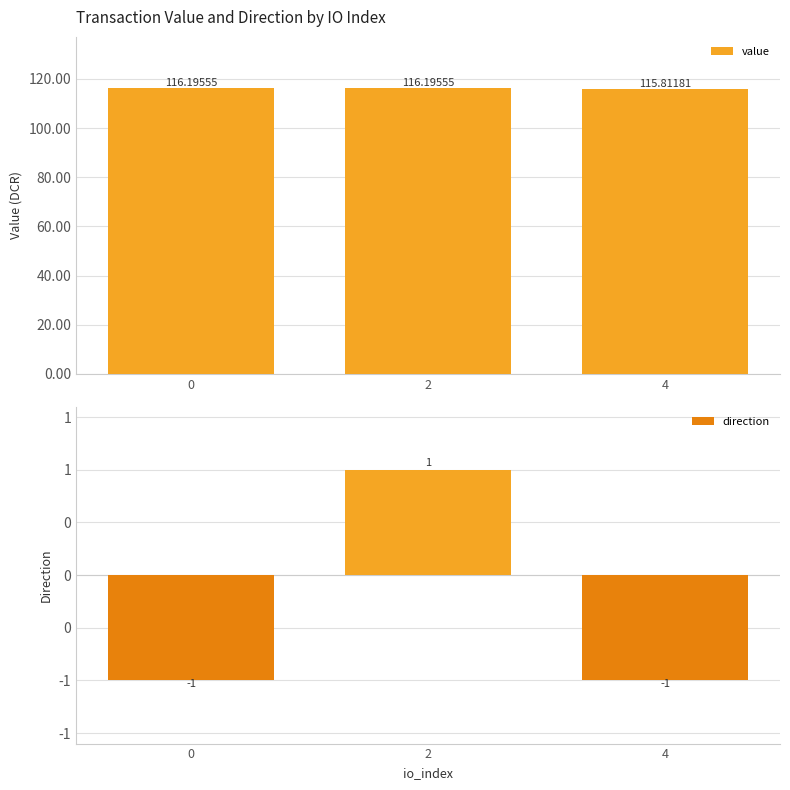

List the labels in order of value value, smallest first.

4, 0, 2